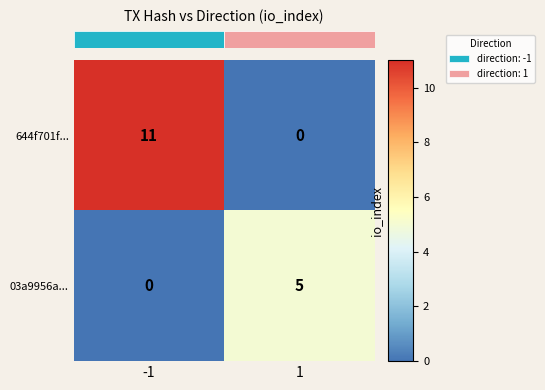

Which series has the largest total across all categories?

644f701f...